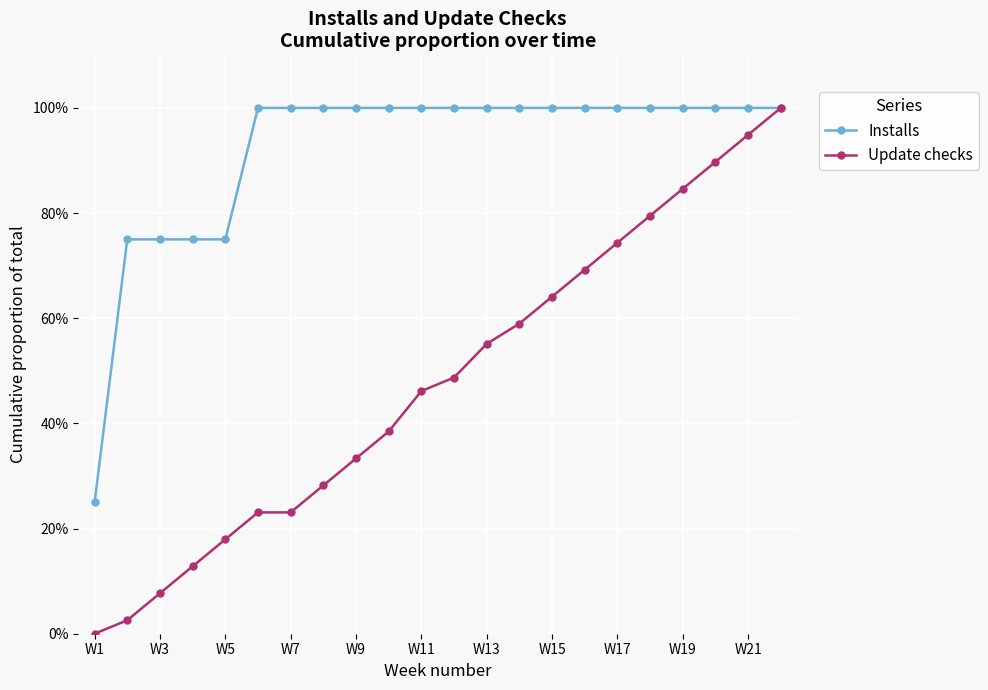

At which label is Update checks closest to 0?

W1